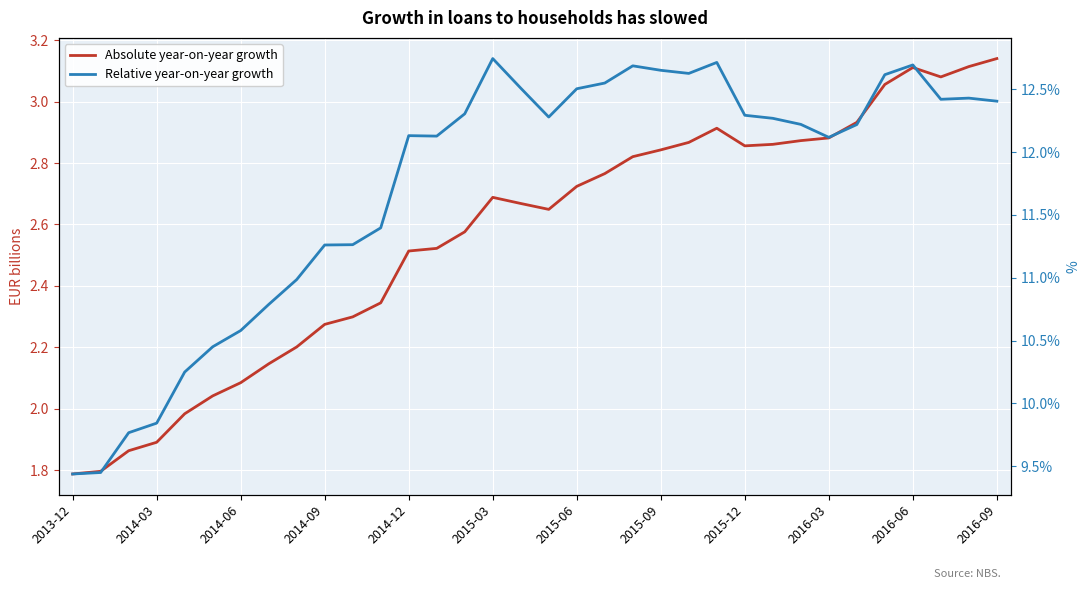

The value of Absolute year-on-year growth at 2015-03 is 2.7. True or false?

True